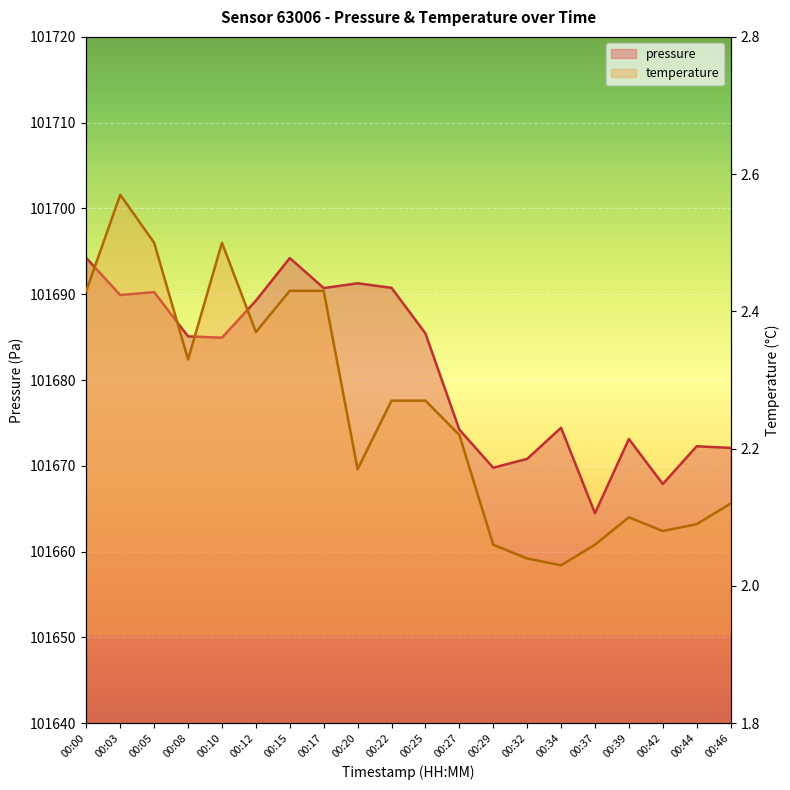

At which category does temperature line reach its first local peak?

00:03